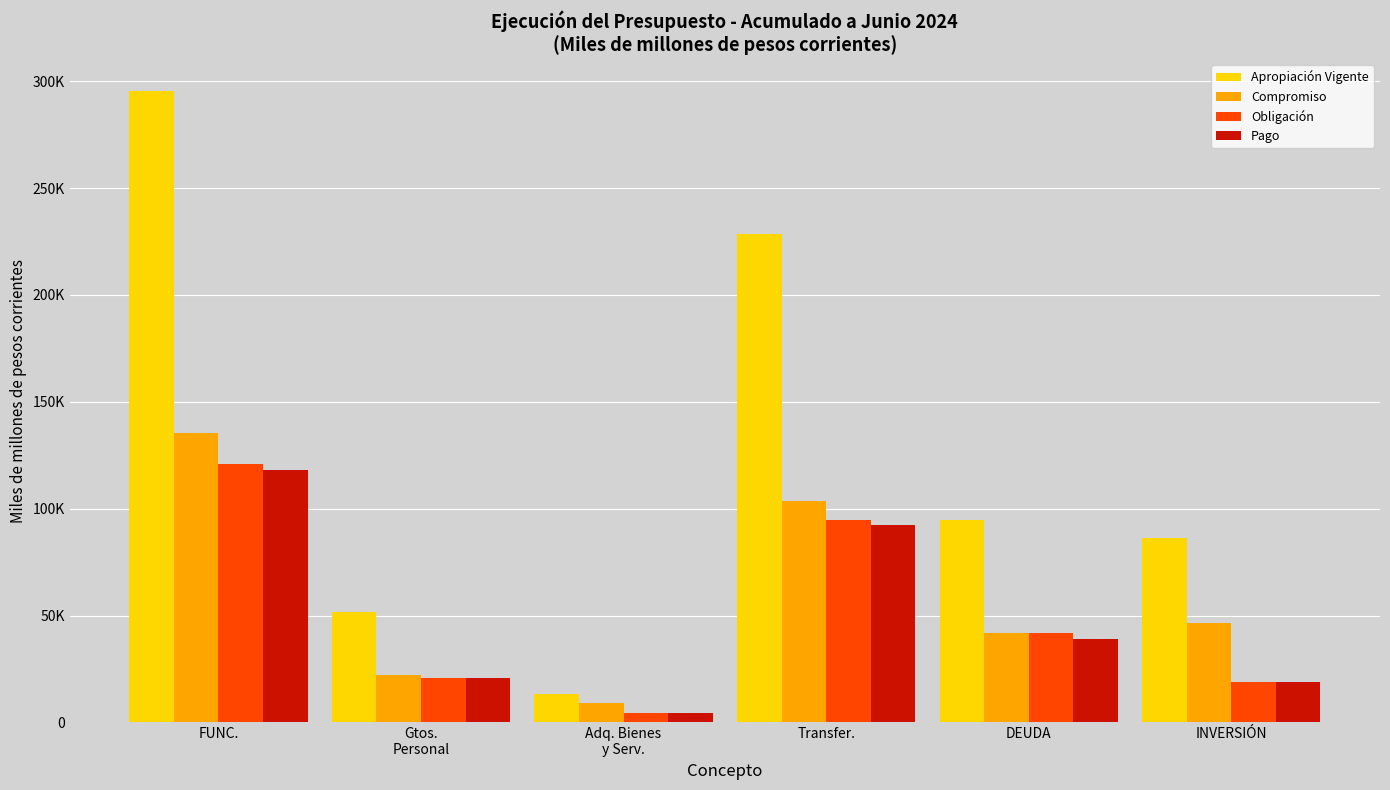

At DEUDA, list the series in order from smallest to largest.

Pago, Obligación, Compromiso, Apropiación Vigente